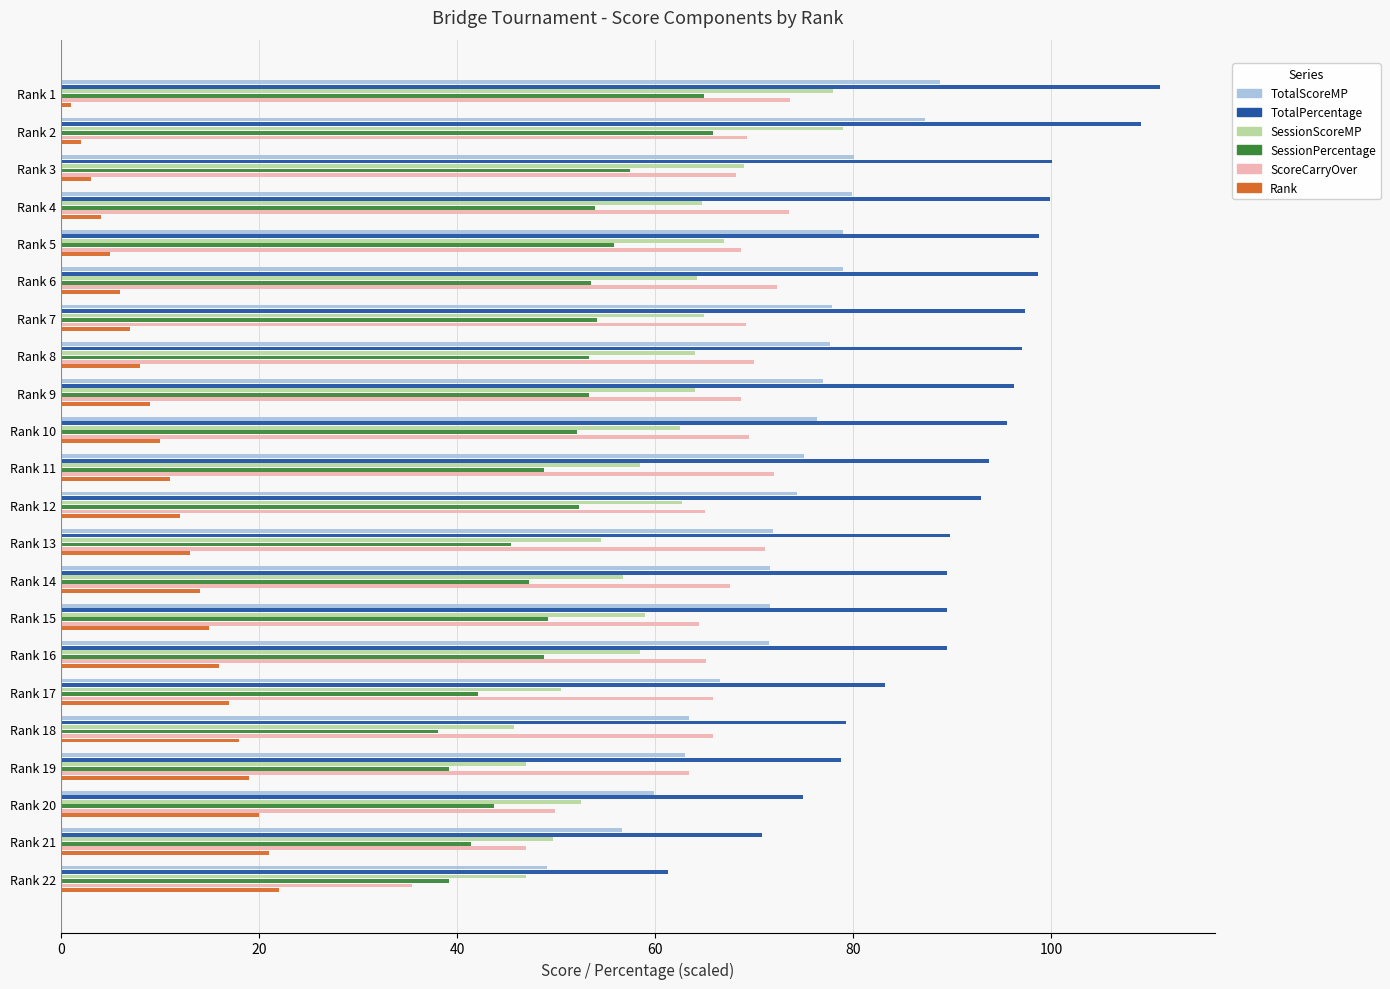

Which series changed the most between Rank 18 and Rank 21?

ScoreCarryOver